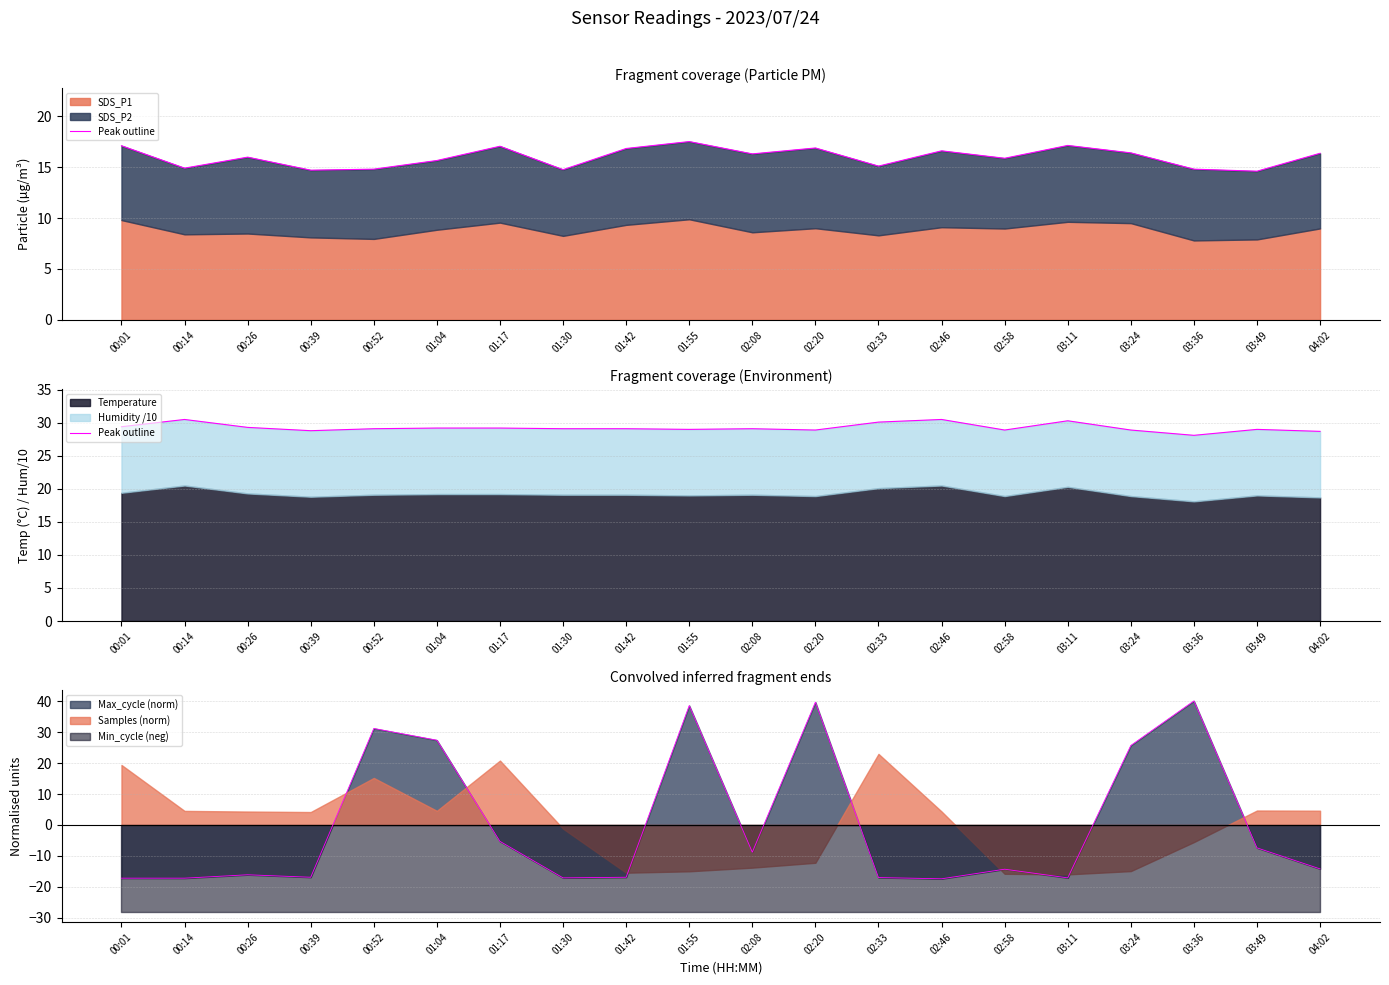

What is the label of the 20th point from the right?

00:01